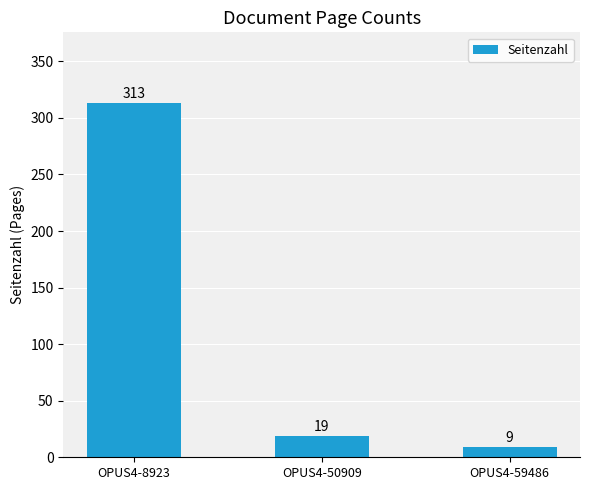

What is the value of the 3rd bar from the left?

9